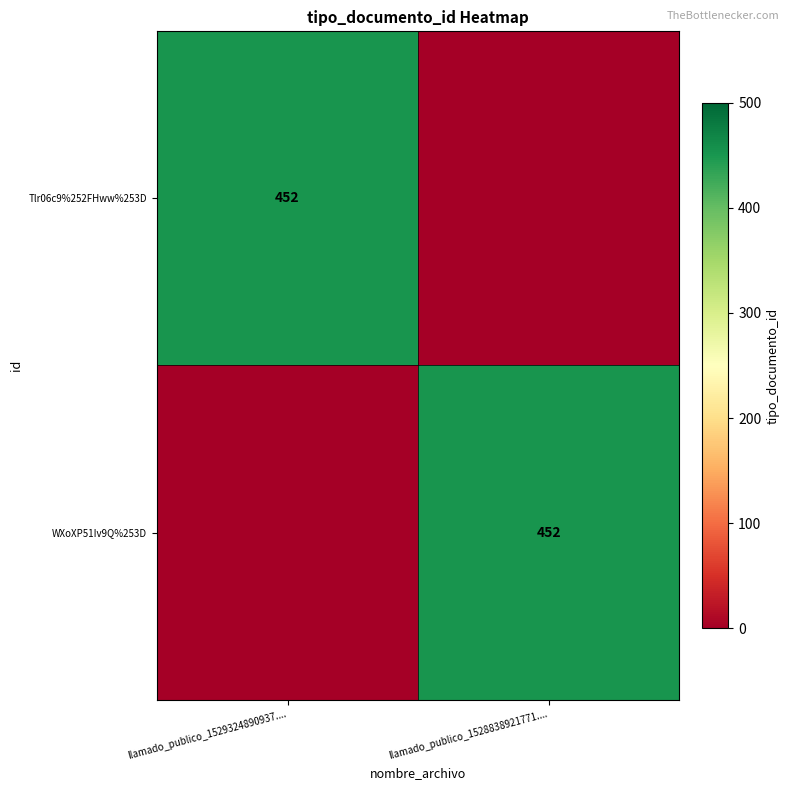

At which category is the sum across all series the highest?

llamado_publico_1529324890937....